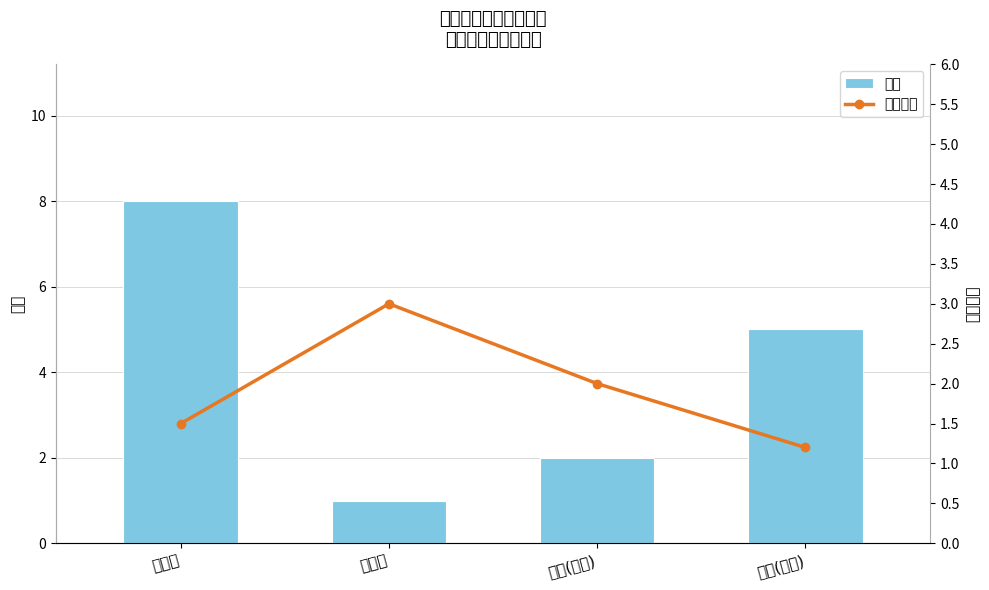

What position from the left is 研究生?

2